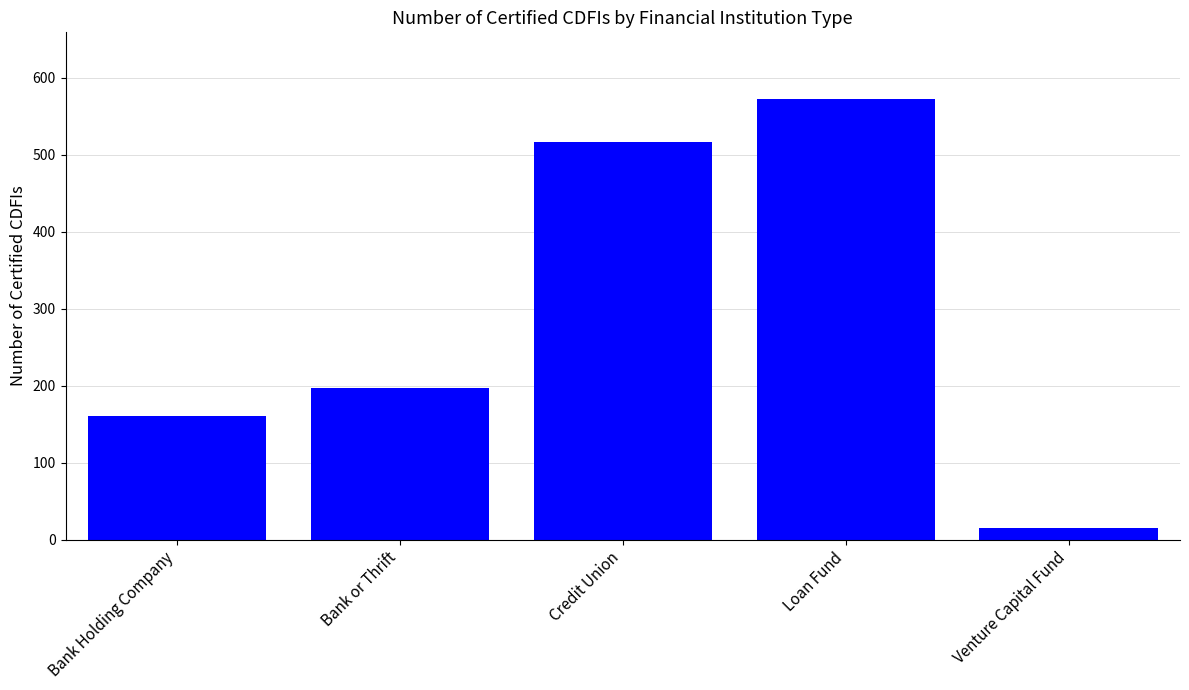

At which label is the value closest to 294?

Bank or Thrift